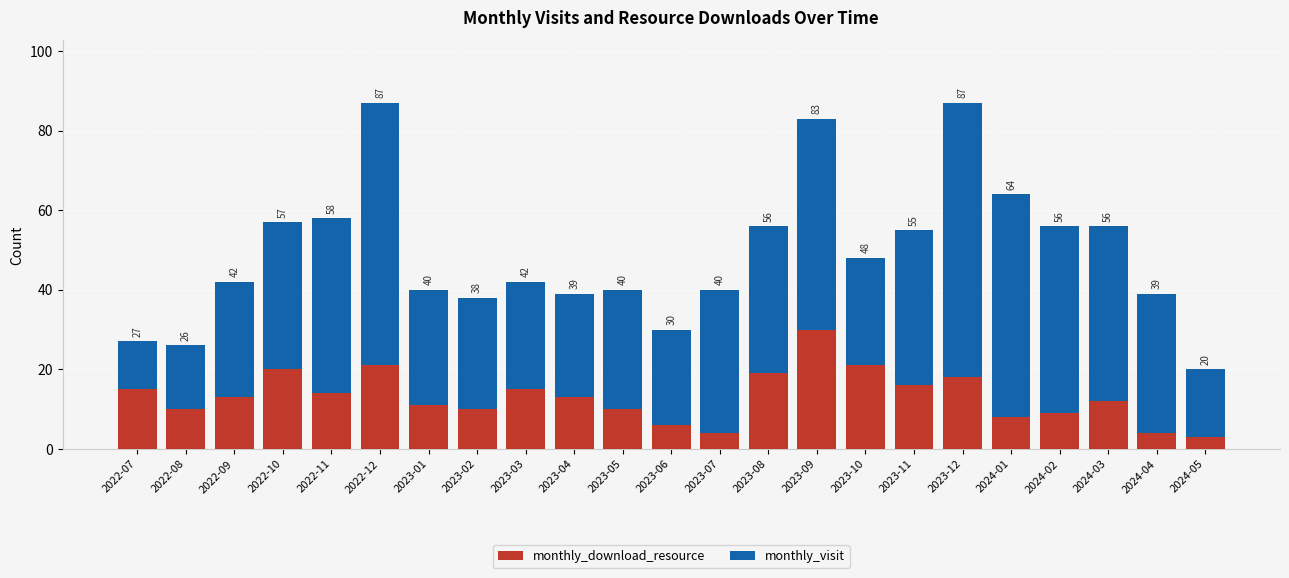

The monthly_visit series shows 14 at 2023-07. True or false?

False